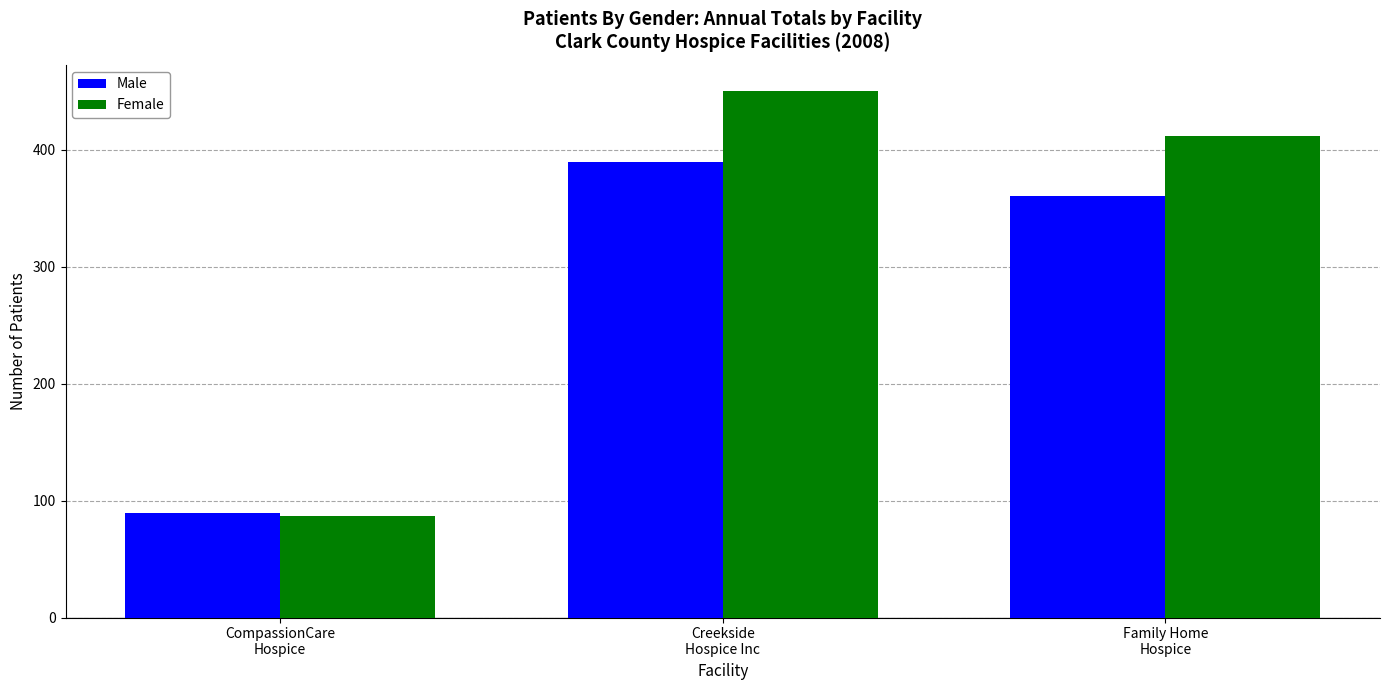

Which series has the largest range (max minus min)?

Female